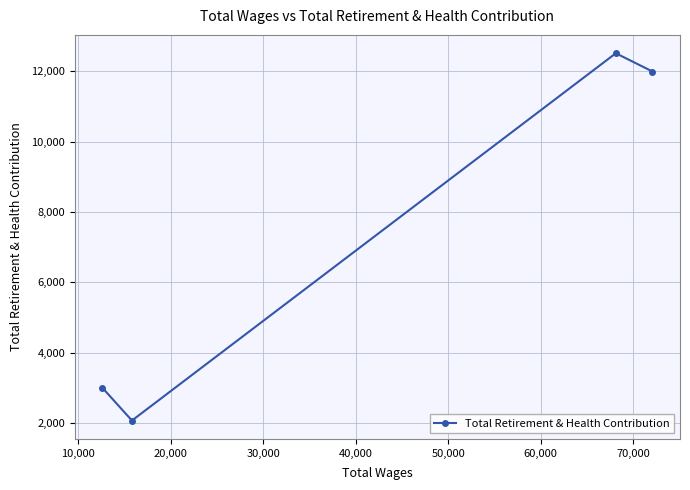

What is the value of the 1st point from the left?

2996